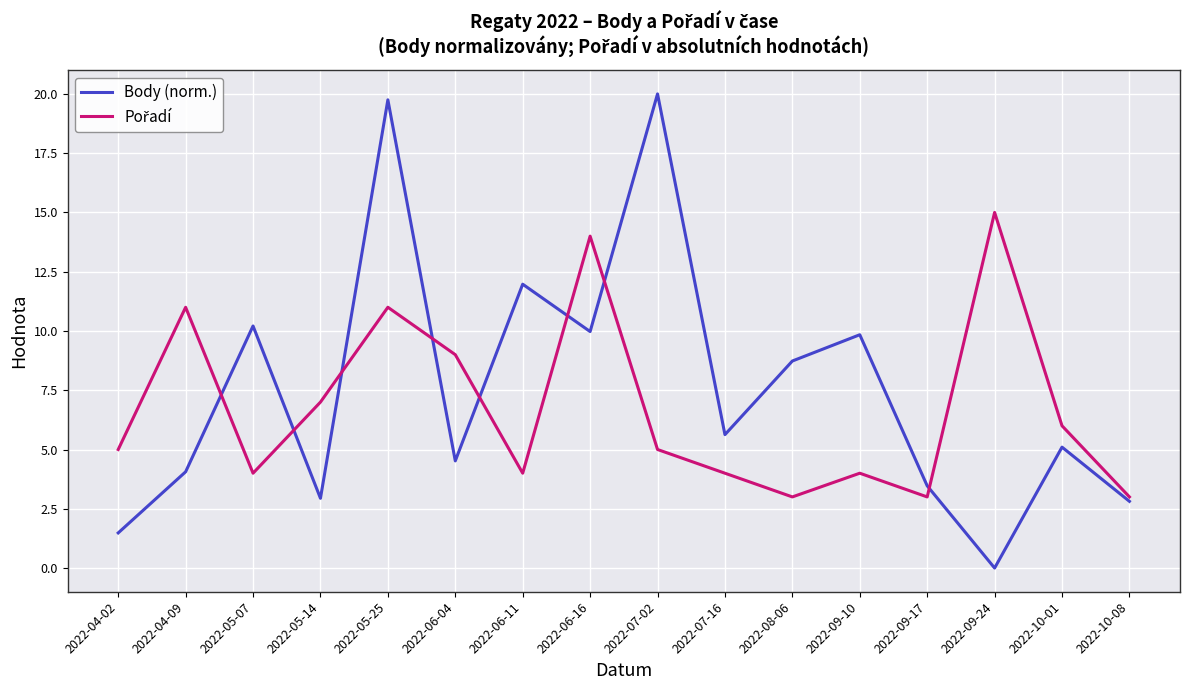

What is the total value across all series at 2022-06-04?

13.5